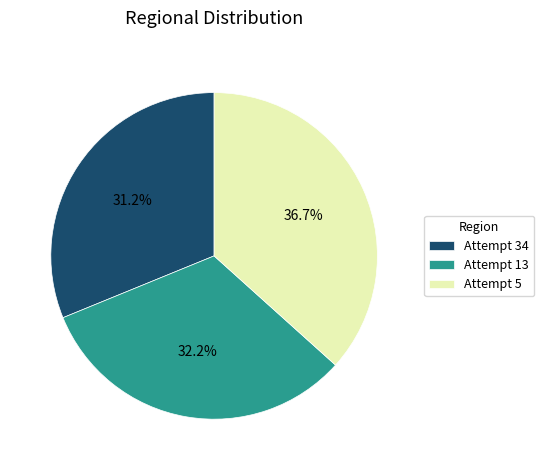

What is the largest slice in the pie chart?

Attempt 5